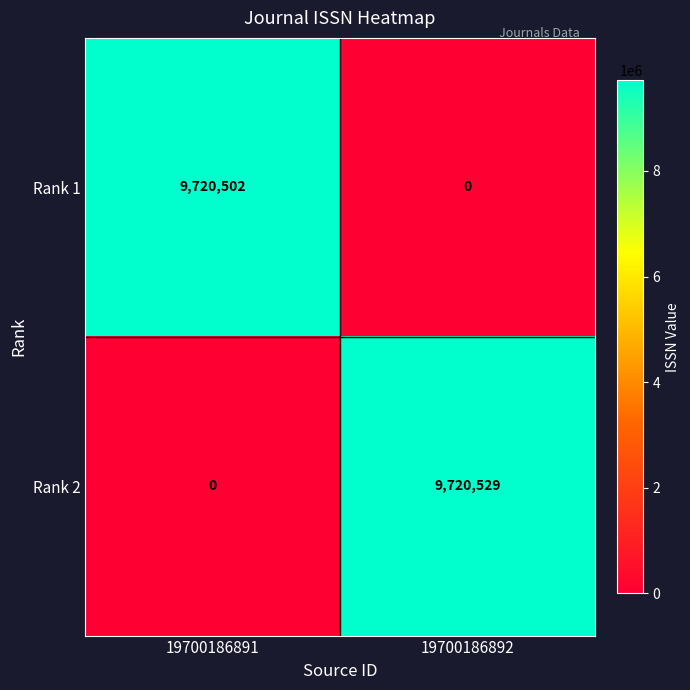

What is the difference between the maximum and minimum values in the Rank 2 series?

9720529